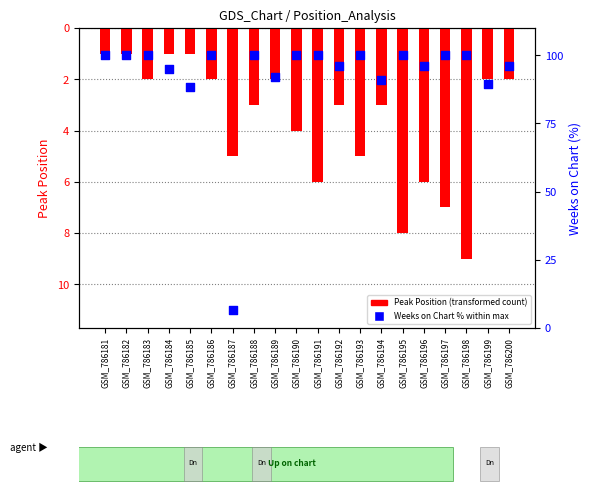

What is the total value across all series at GSM_786199?

91.6